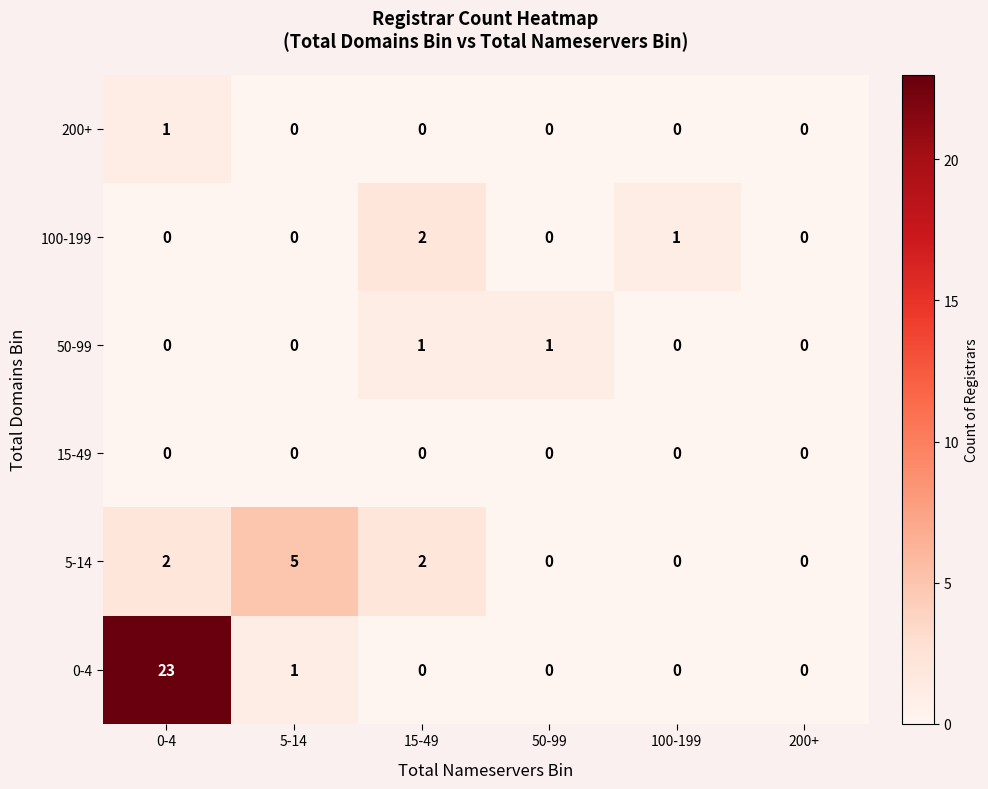

Is it true that 5-14 equals 0 at 50-99?

True